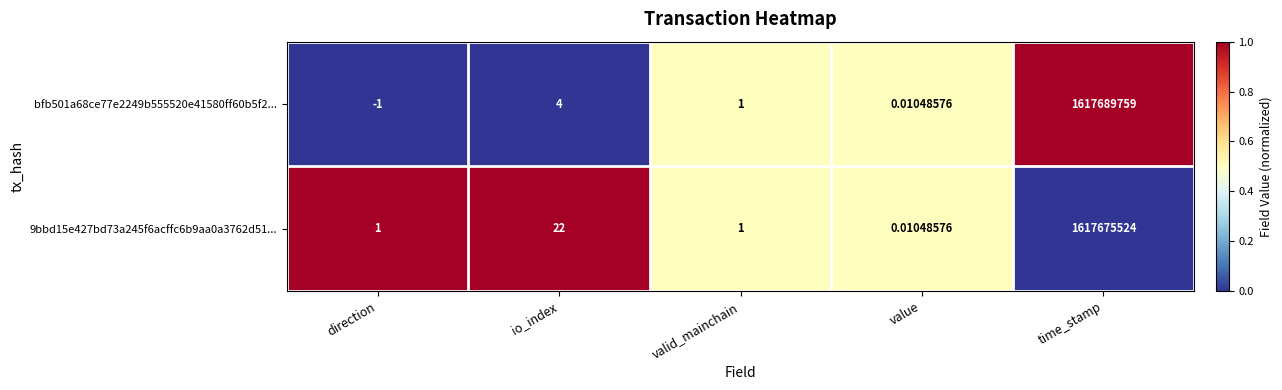

At which category is the sum across all series the highest?

time_stamp